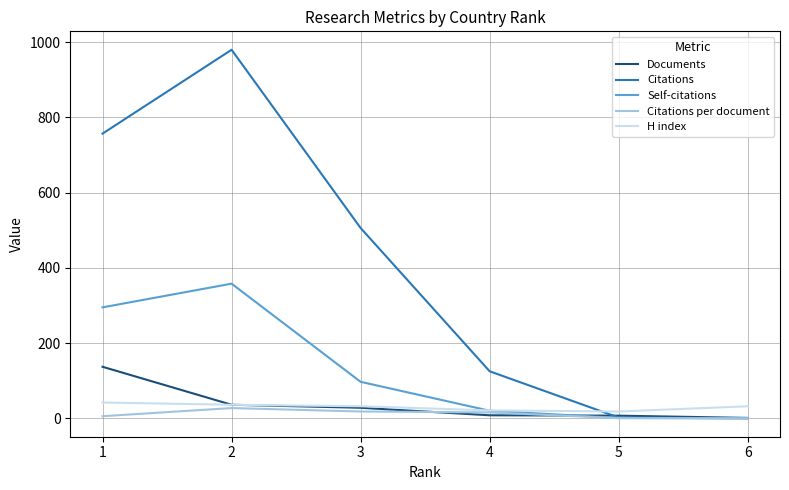

What is the difference between the highest and lowest values at 2?

952.8